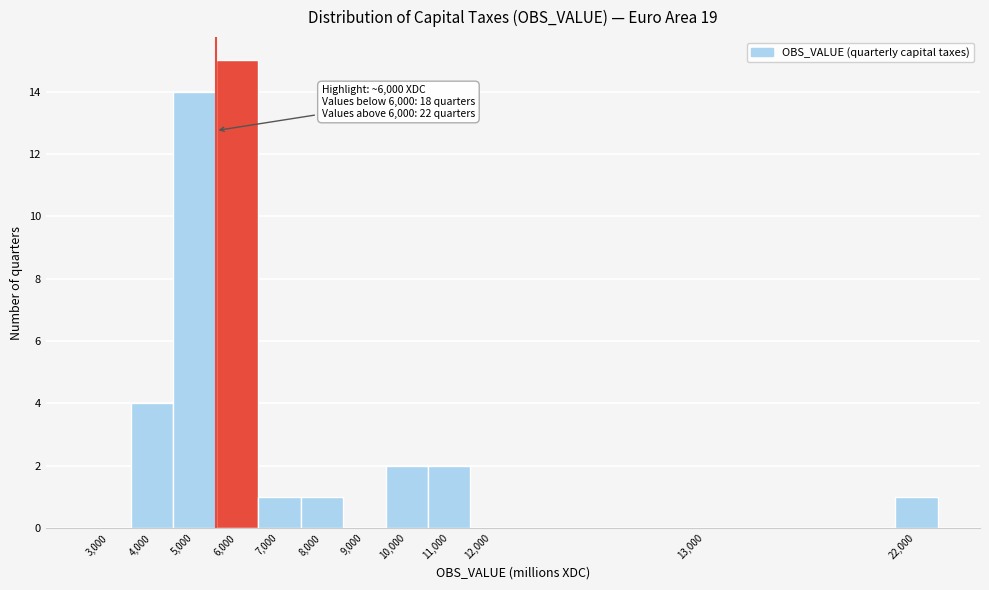

Reading right to left, list all the values displayed in this chart.

22,000=1	13,000=0	12,000=0	11,000=2	10,000=2	9,000=0	8,000=1	7,000=1	6,000=15	5,000=14	4,000=4	3,000=0